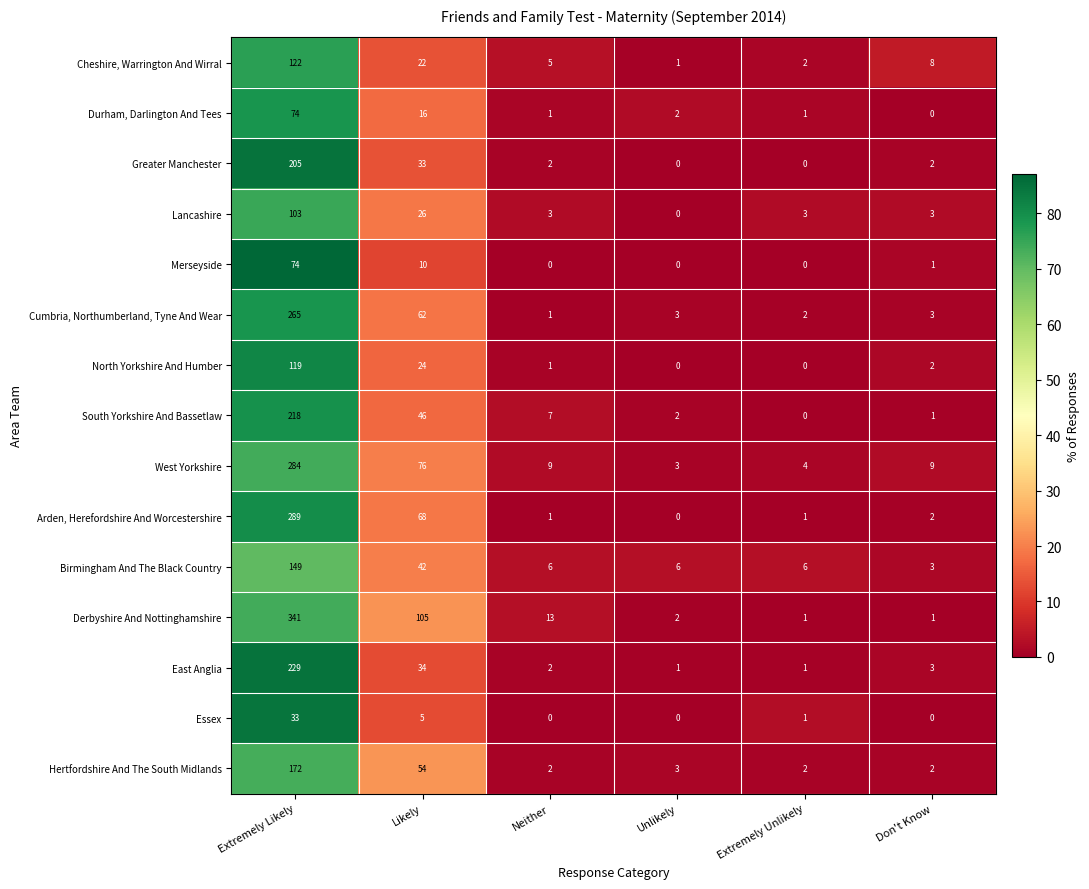

How many distinct data groups are displayed?

15